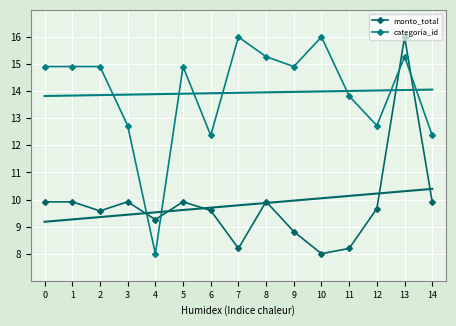

The categoria_id series shows 10.1 at 7. True or false?

False